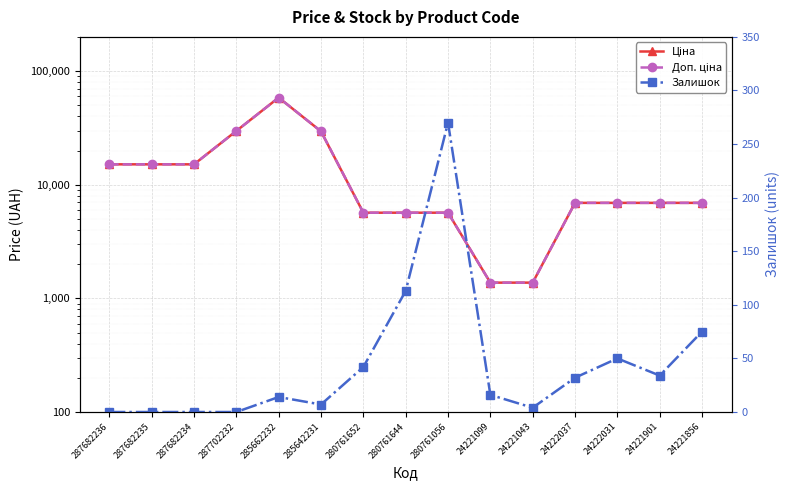

What is the maximum value for Залишок?

270.0